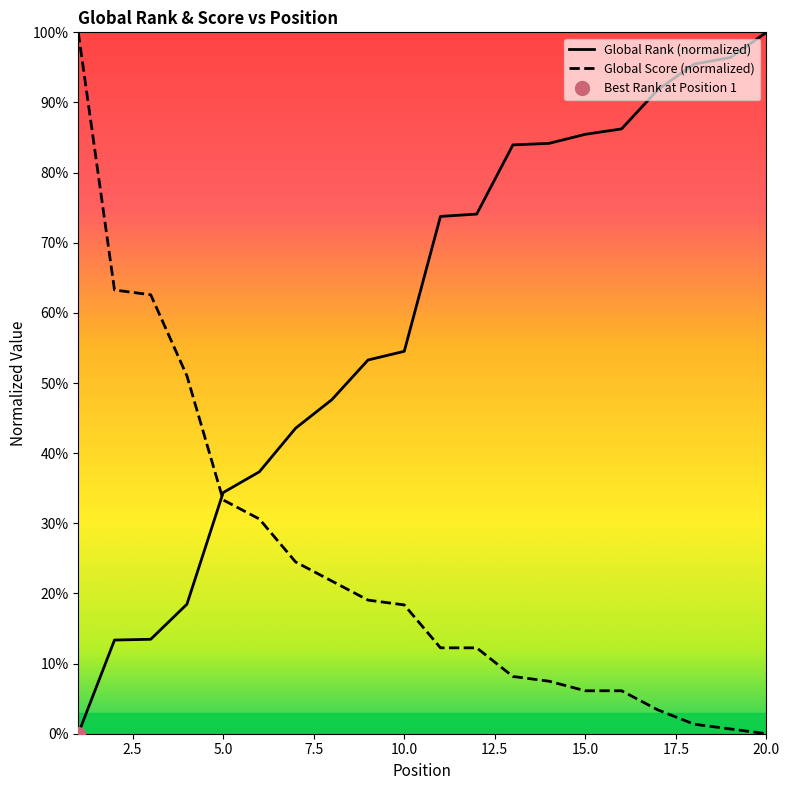

How many times do Global Score (normalized) and Global Rank (normalized) cross each other?

1